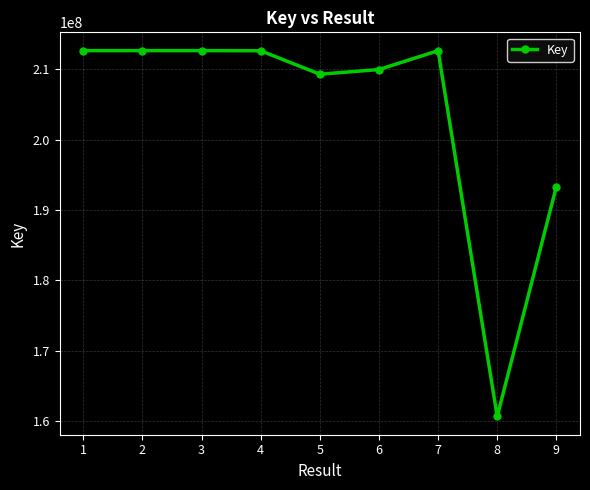

What is the average value?

204053467